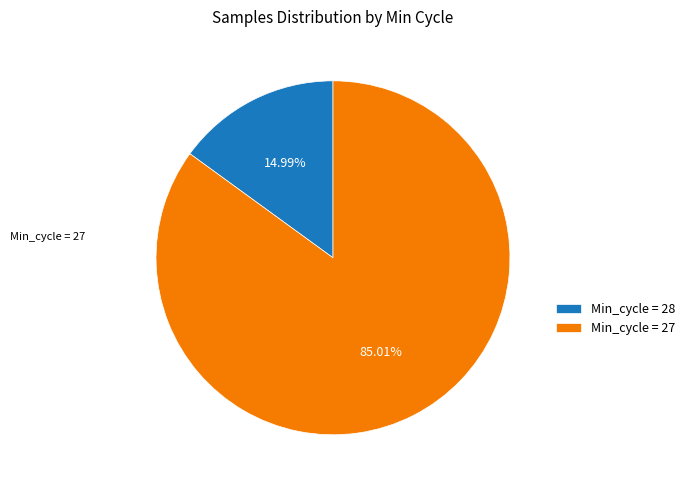

To the nearest percent, what is the average slice percentage?

50%